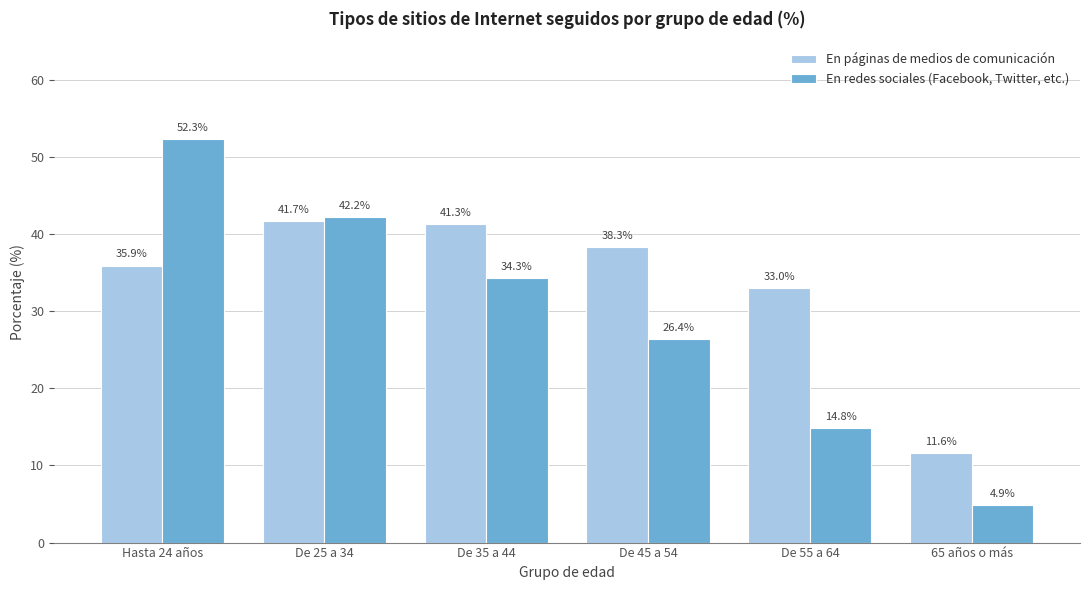

Reading left to right, what are all the values shown in this chart?

En páginas de medios de comunicación: 35.9	41.7	41.3	38.3	33.0	11.6
En redes sociales (Facebook, Twitter, etc.): 52.3	42.2	34.3	26.4	14.8	4.9